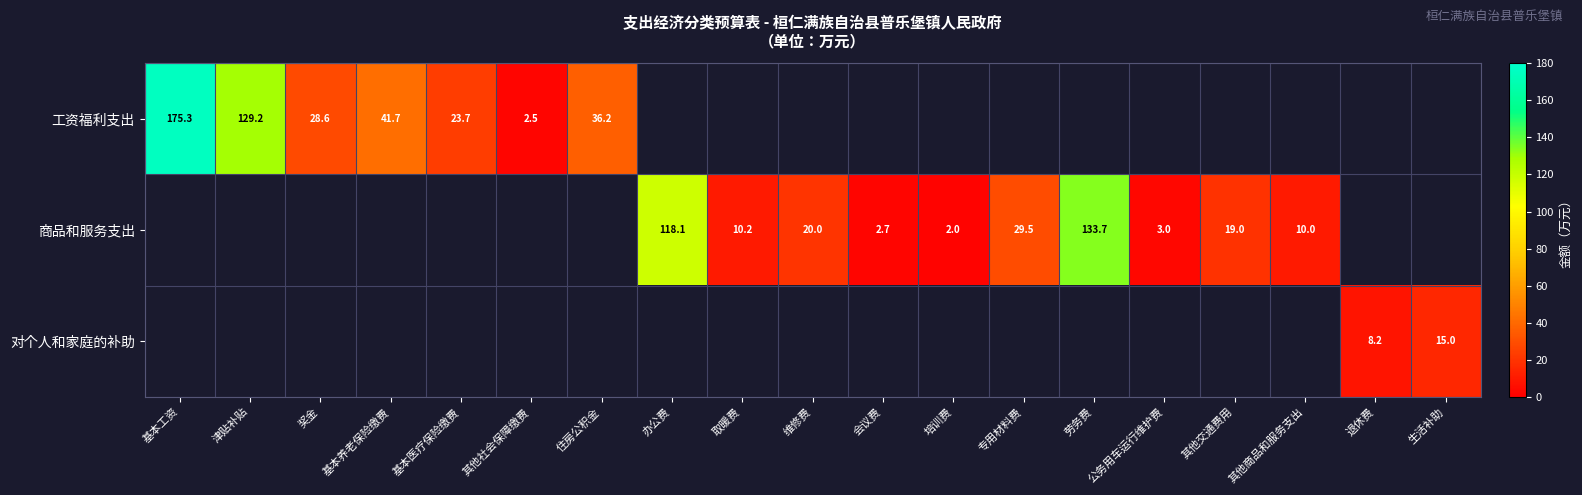

True or false: 工资福利支出 has a value of 185.3 at 津贴补贴.

False